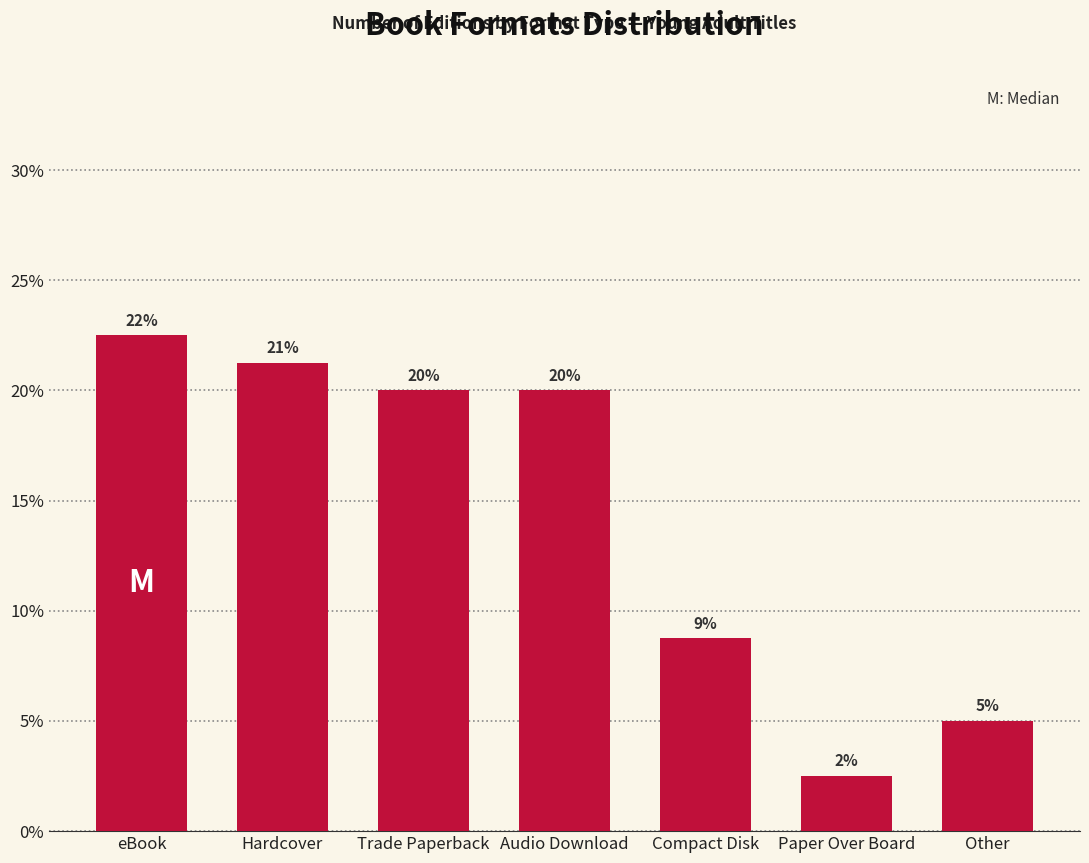

Are the bars horizontal?

No